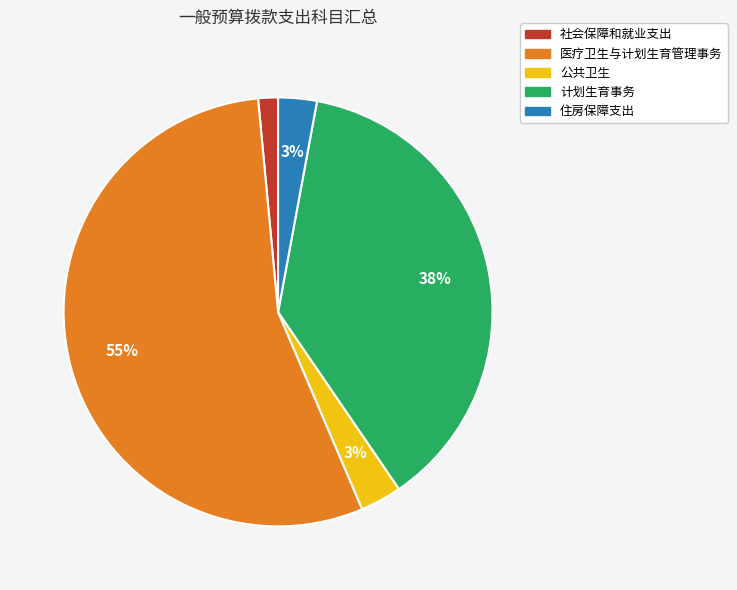

Between 医疗卫生与计划生育管理事务 and 计划生育事务, which is larger?

医疗卫生与计划生育管理事务